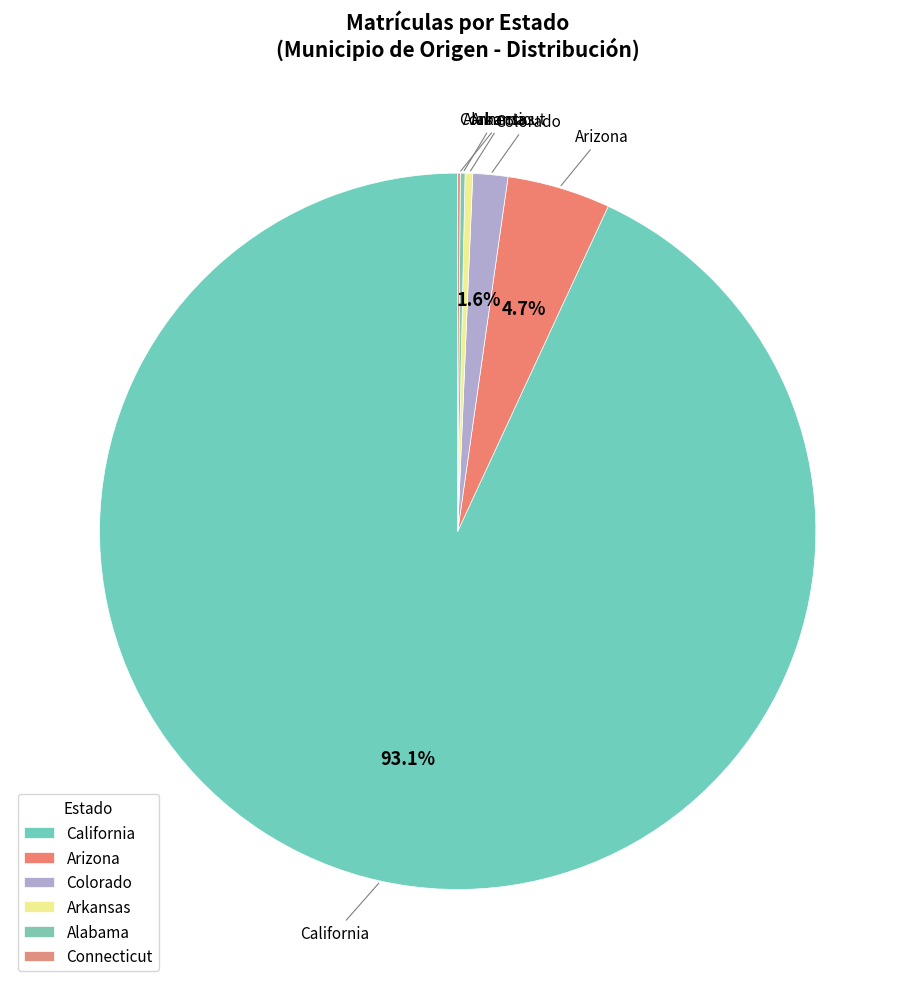

Which has a higher value, Alabama or Colorado?

Colorado